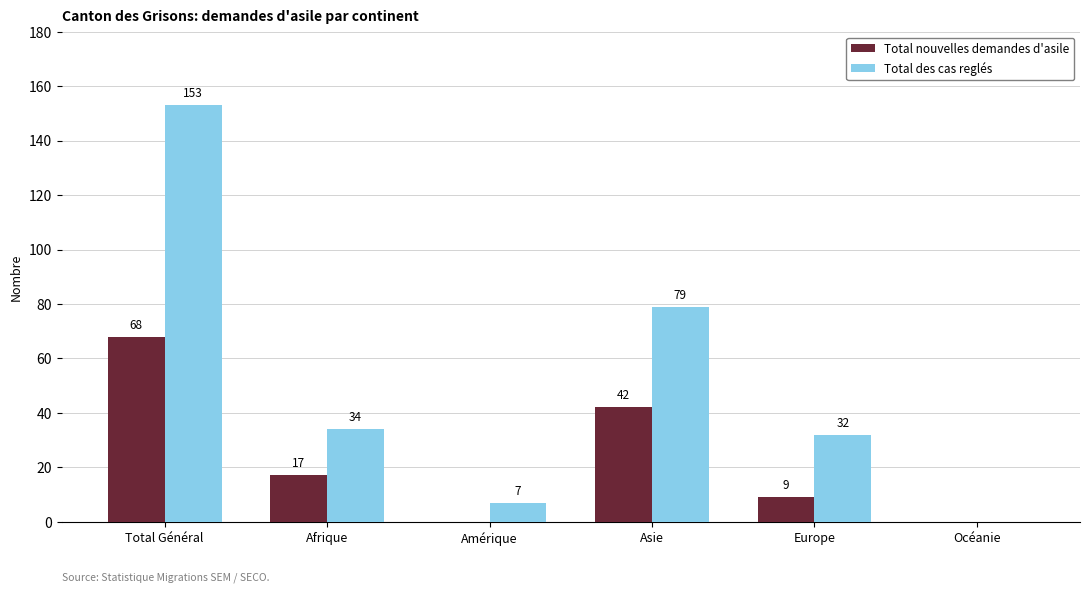

Which series has the largest range (max minus min)?

Total des cas reglés